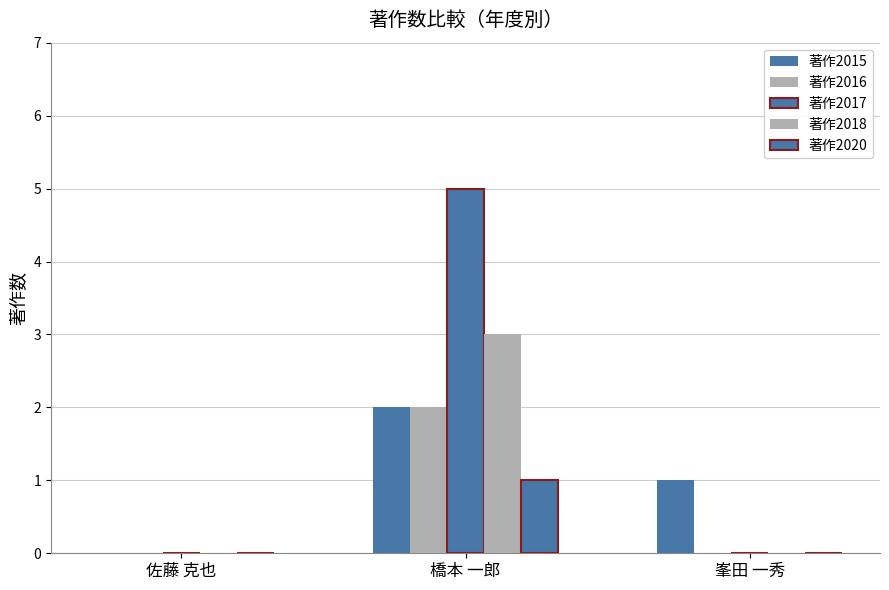

Are the bars grouped side by side (vs. stacked)?

Yes